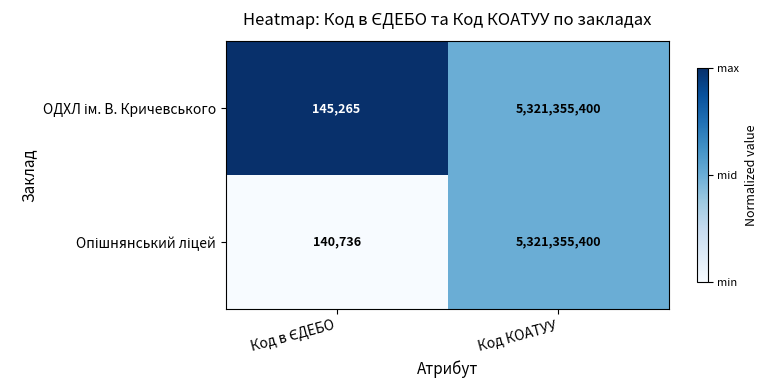

What is the greatest value displayed?

5321355400